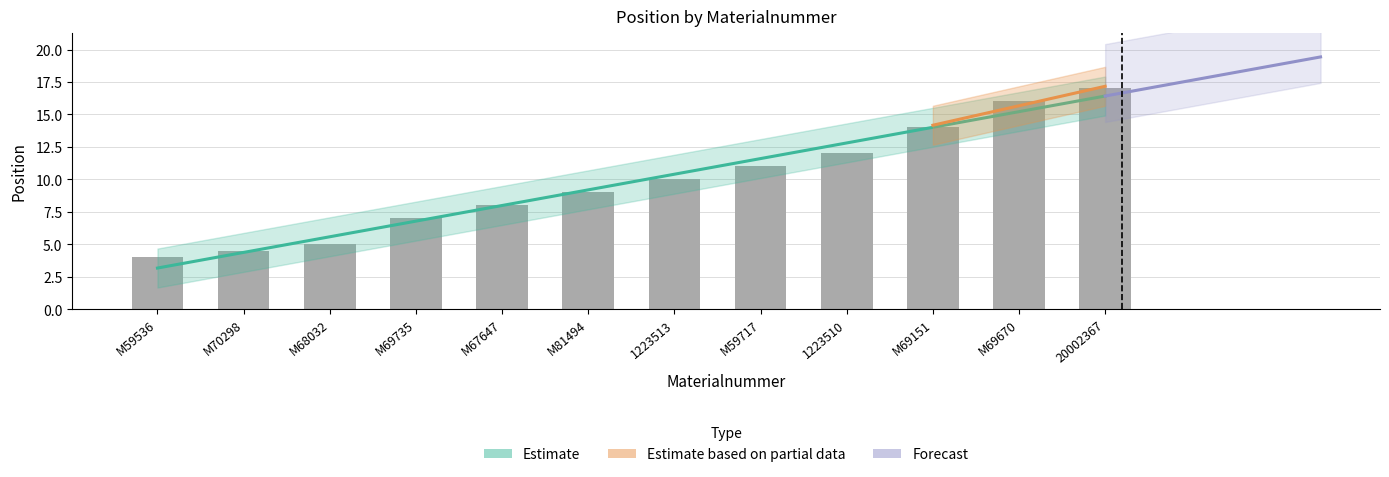

What is the ratio of the value at M81494 to the value at M69735?

1.3